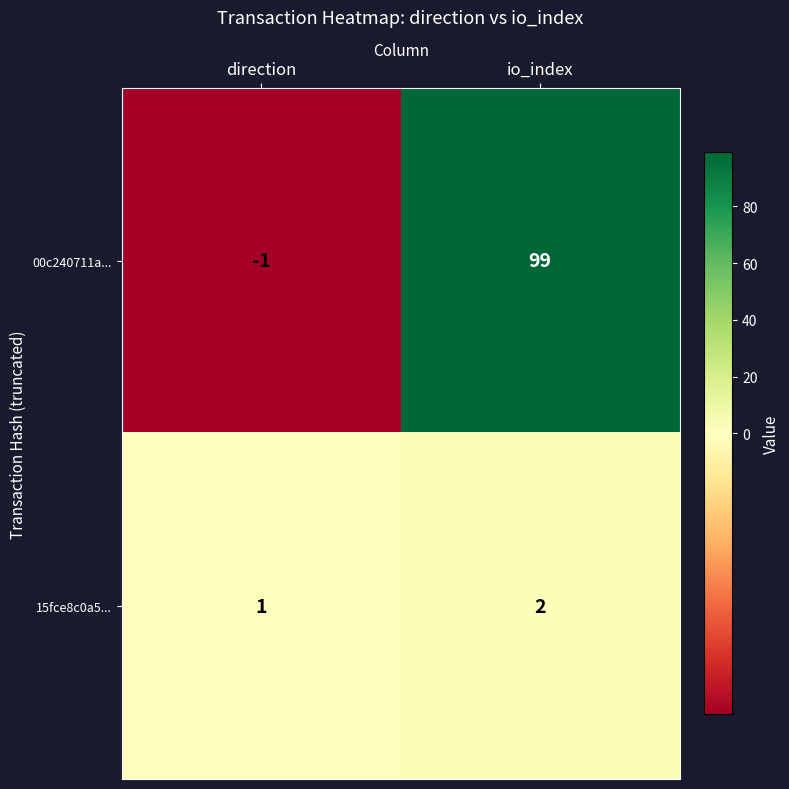

What is the sum of all 15fce8c0a5... values?

3